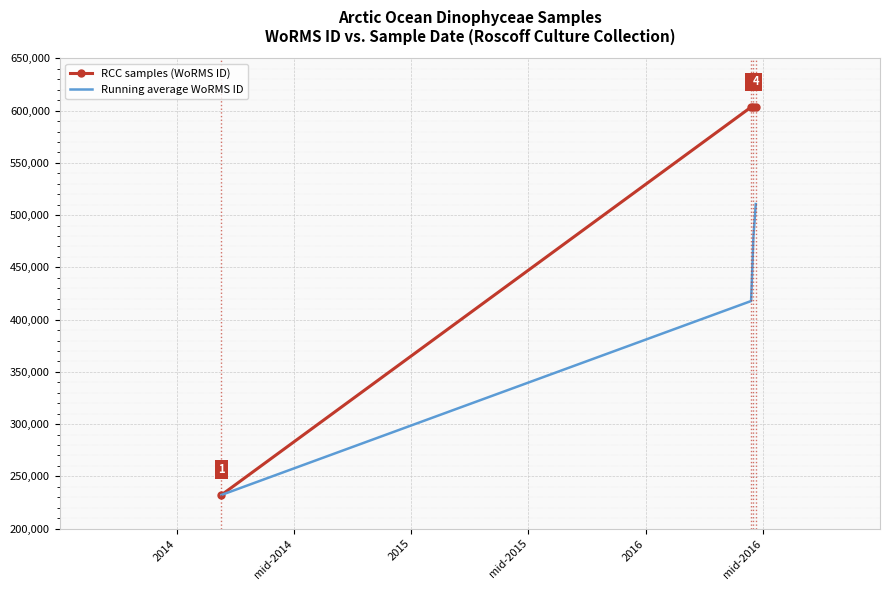

Which series has the largest range (max minus min)?

RCC samples (WoRMS ID)